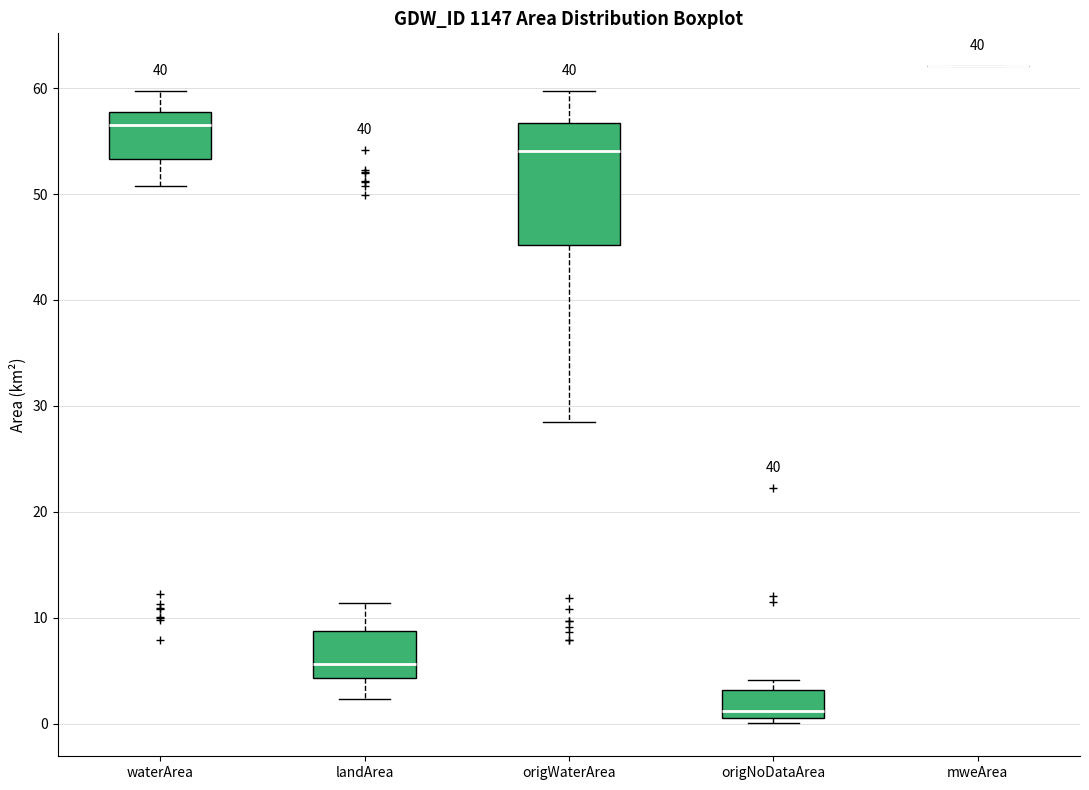

Reading left to right, transcribe this box plot: for each box, give where its median line is, the range the box spans, and where its two whiskers end, as read against the y-axis. The values are not printed on the chart, so give them approximately, as read against the axis.

waterArea: median 56, box 53 to 58, whiskers 51 to 60
landArea: median 6, box 4 to 9, whiskers 2 to 11
origWaterArea: median 54, box 45 to 57, whiskers 28 to 60
origNoDataArea: median 1 (just above the box's lower edge), box 1 to 3, whiskers 0 to 4
mweArea: box collapsed to a line at 62, whiskers 62 to 62